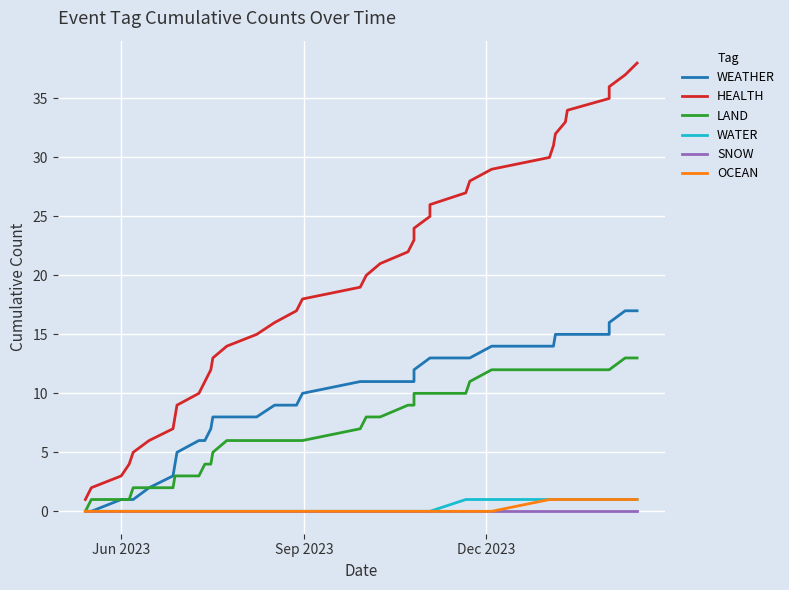

True or false: OCEAN and HEALTH intersect in this chart.

False